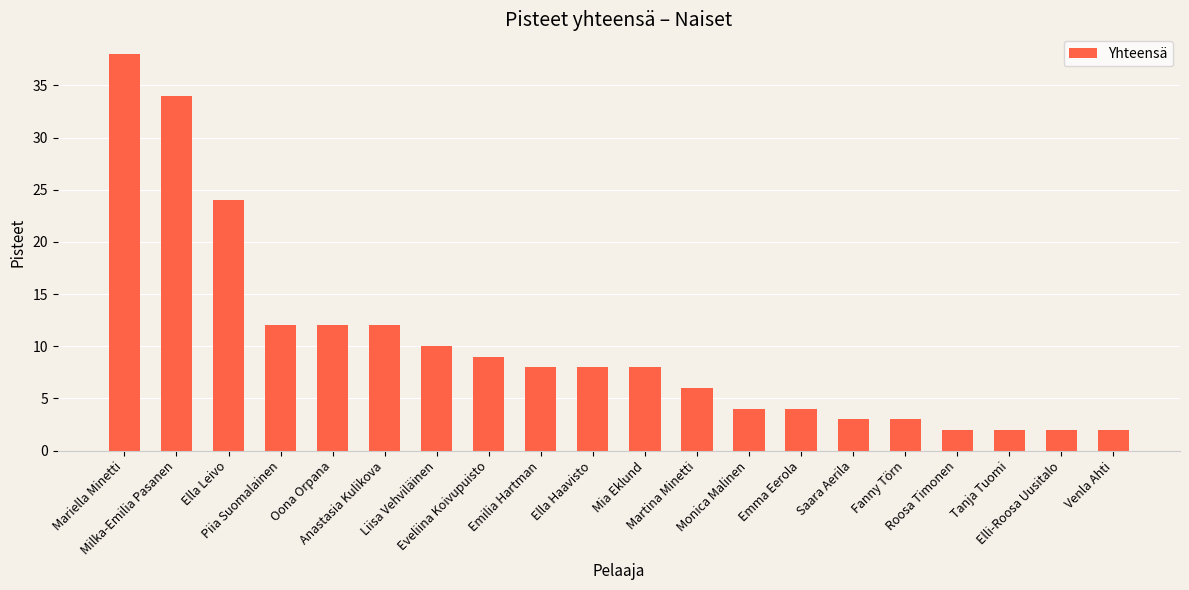

What is the maximum value shown in the chart?

38